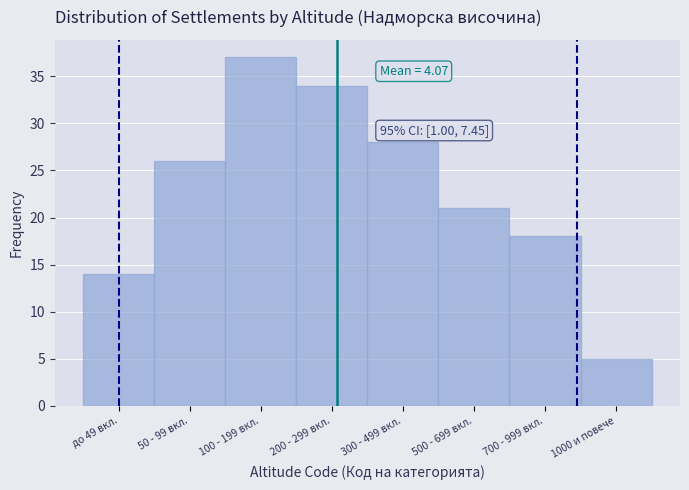

Reading left to right, extract all data points from this chart.

до 49 вкл.=14	50 - 99 вкл.=26	100 - 199 вкл.=37	200 - 299 вкл.=34	300 - 499 вкл.=28	500 - 699 вкл.=21	700 - 999 вкл.=18	1000 и повече=5